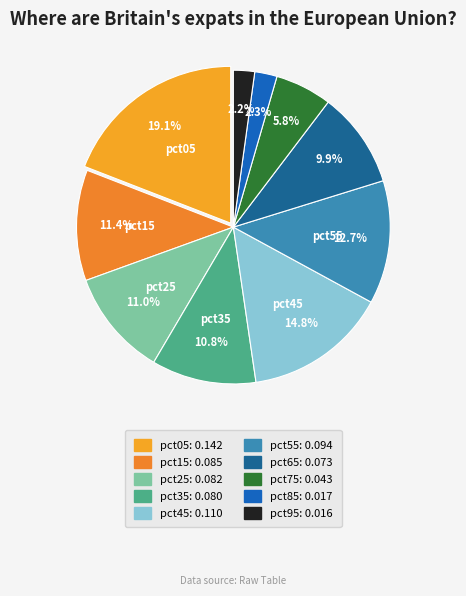

How many segments does this pie chart have?

10